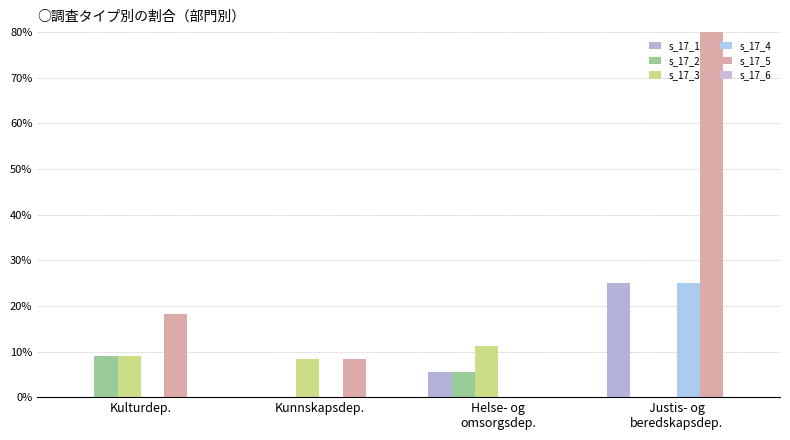

Reading left to right, list all the values displayed in this chart.

s_17_1: Kulturdep.=0.0	Kunnskapsdep.=0.0	Helse- og
omsorgsdep.=5.6	Justis- og
beredskapsdep.=25.0
s_17_2: Kulturdep.=9.1	Kunnskapsdep.=0.0	Helse- og
omsorgsdep.=5.6	Justis- og
beredskapsdep.=0.0
s_17_3: Kulturdep.=9.1	Kunnskapsdep.=8.3	Helse- og
omsorgsdep.=11.1	Justis- og
beredskapsdep.=0.0
s_17_4: Kulturdep.=0.0	Kunnskapsdep.=0.0	Helse- og
omsorgsdep.=0.0	Justis- og
beredskapsdep.=25.0
s_17_5: Kulturdep.=18.2	Kunnskapsdep.=8.3	Helse- og
omsorgsdep.=0.0	Justis- og
beredskapsdep.=100.0
s_17_6: Kulturdep.=0.0	Kunnskapsdep.=0.0	Helse- og
omsorgsdep.=0.0	Justis- og
beredskapsdep.=0.0